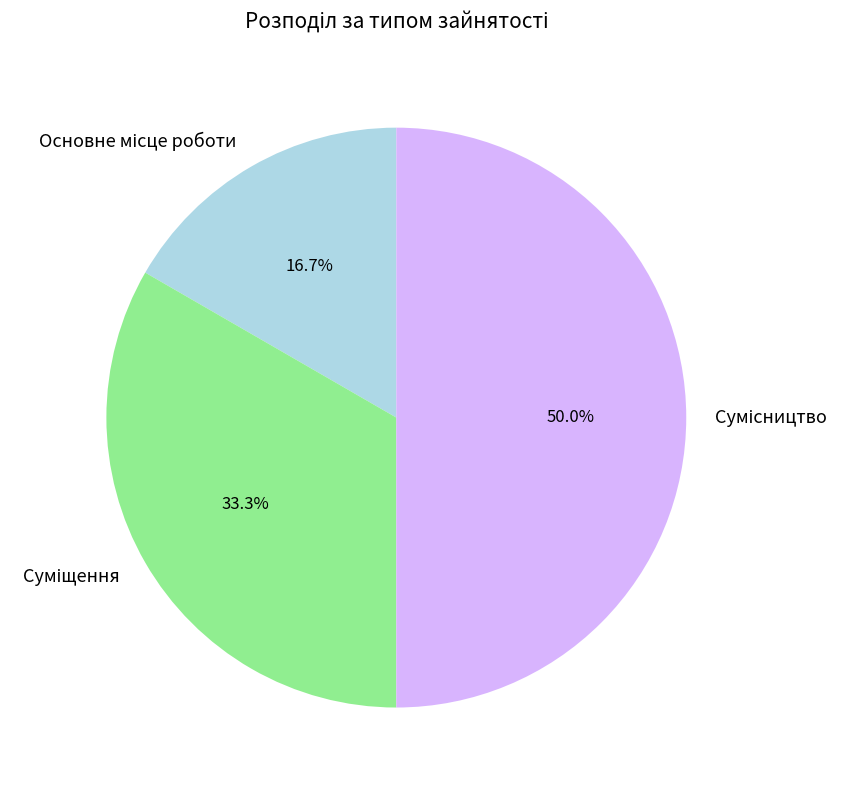

To the nearest percent, what is the difference between the largest and smallest slice percentages?

33%